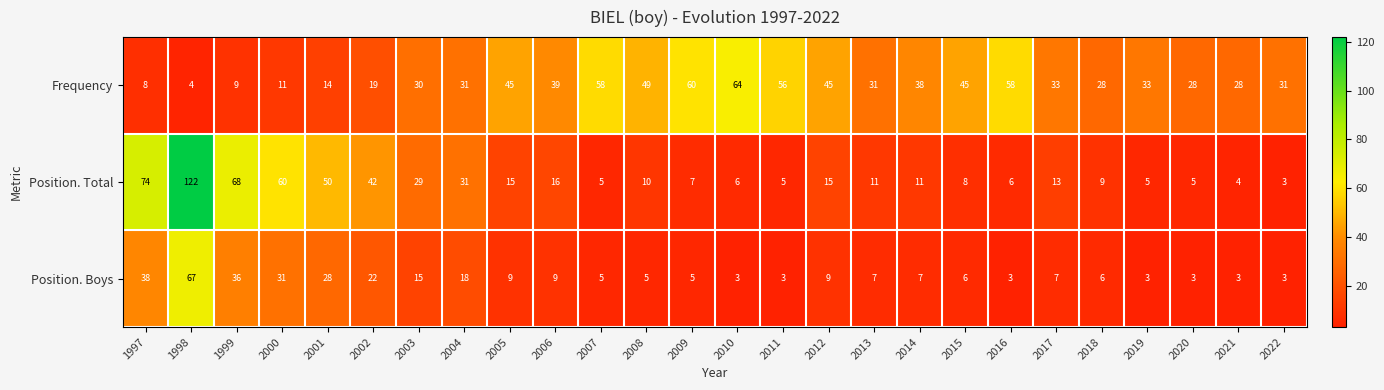

The value of Position. Total at 2013 is 19. True or false?

False